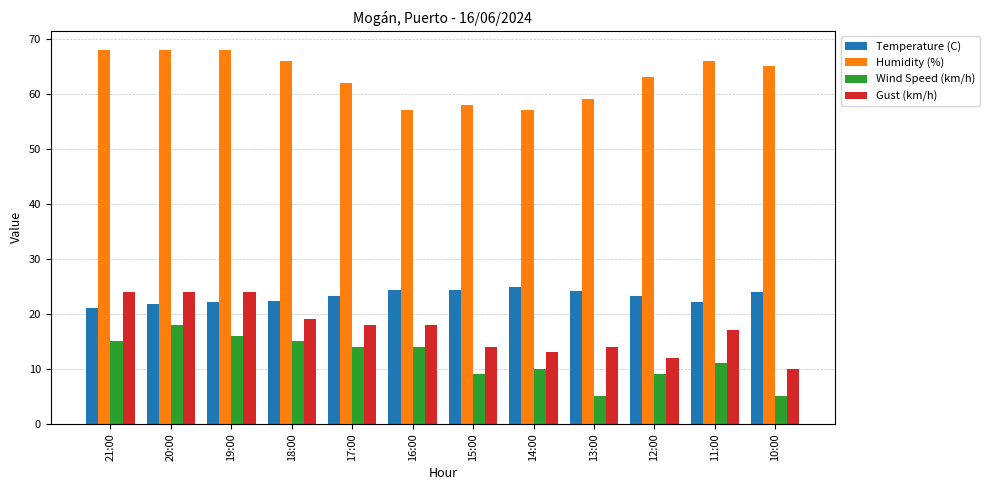

At which label does Temperature (C) first exceed 23?

17:00